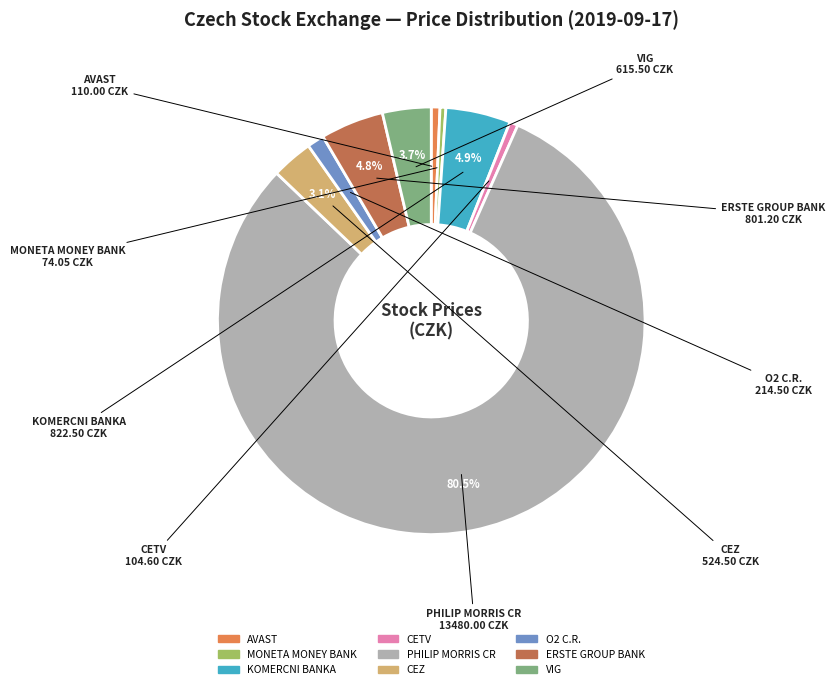

What is the largest slice in the pie chart?

PHILIP MORRIS CR